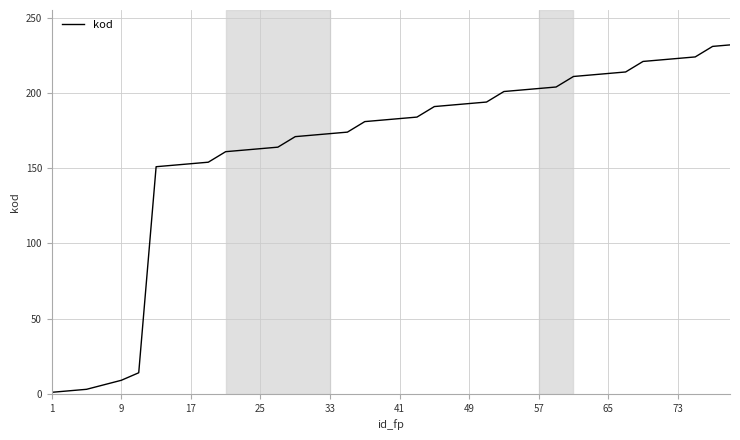

The value at 65 is 213. True or false?

True